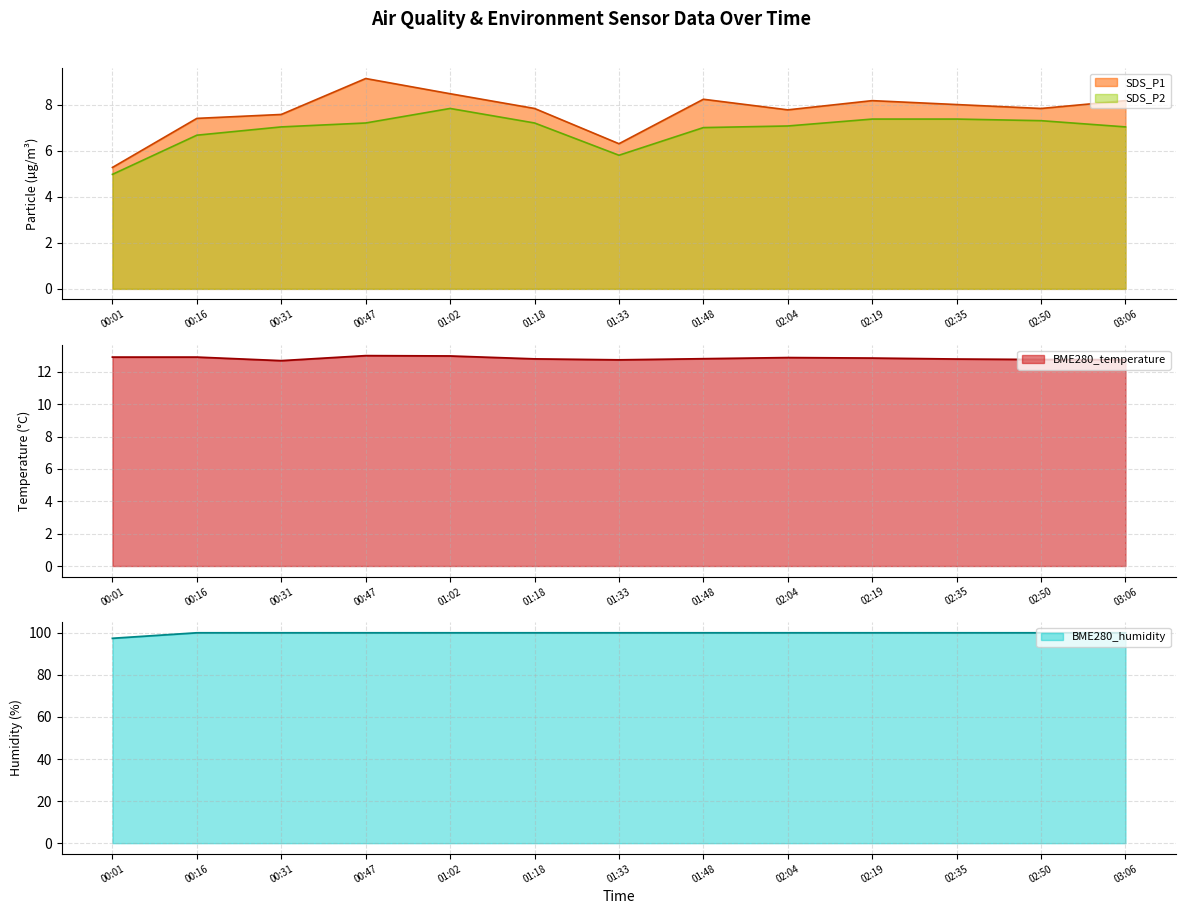

True or false: SDS_P2 and BME280_humidity intersect in this chart.

False